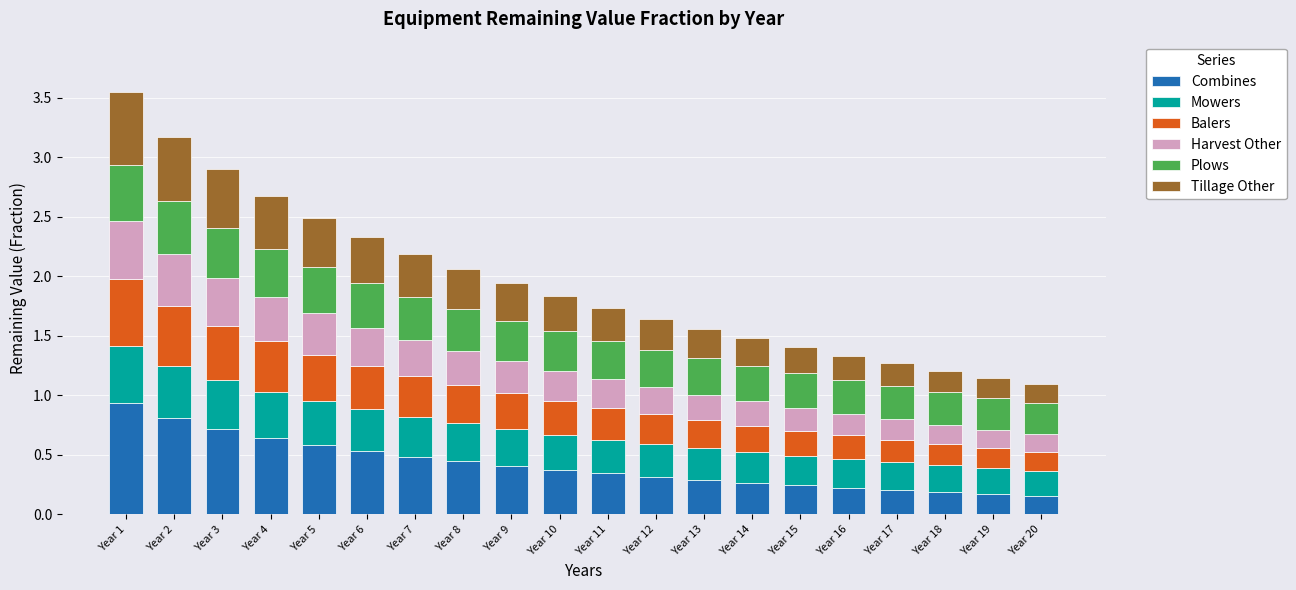

How many distinct data groups are displayed?

6